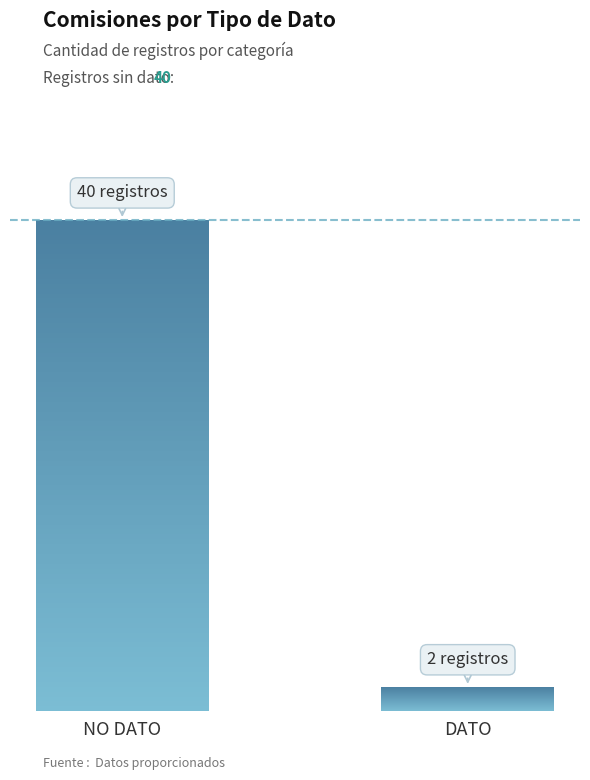

What is the ratio of the value at DATO to the value at NO DATO?

0.1